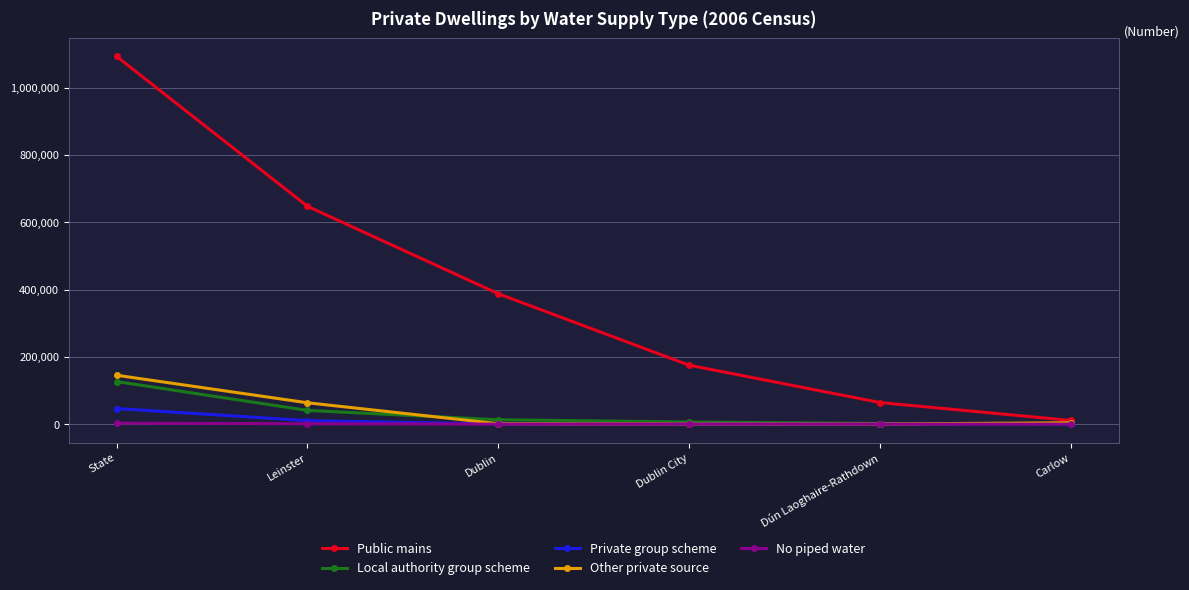

What is the difference between the Public mains values at Dublin and Dublin City?

212461